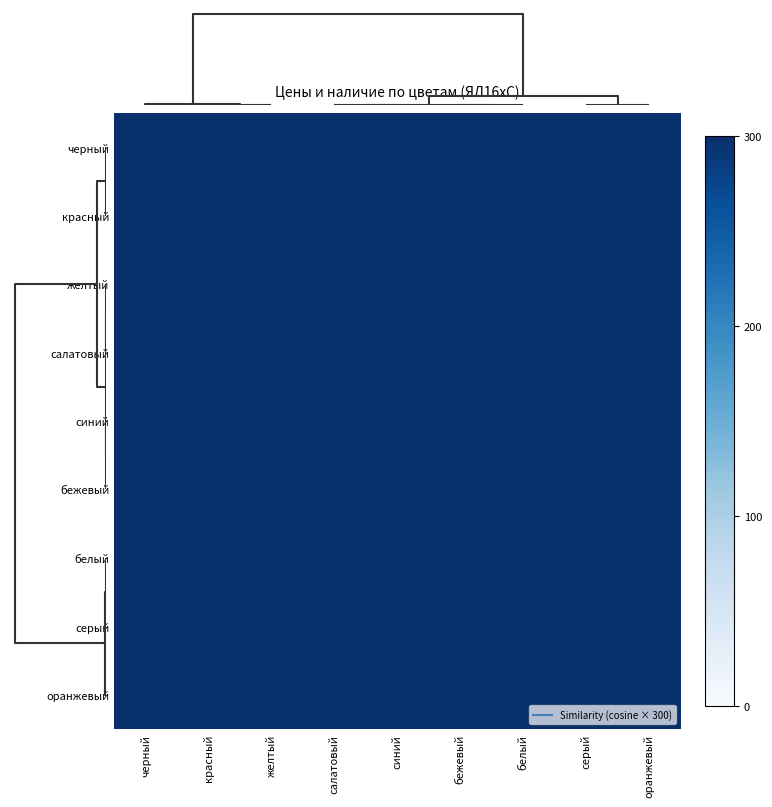

Reading left to right, transcribe all the data shown in this chart.

черный: черный=300.0	красный=300.0	желтый=300.0	салатовый=300.0	синий=300.0	бежевый=300.0	белый=300.0	серый=300.0	оранжевый=300.0
красный: черный=300.0	красный=300.0	желтый=300.0	салатовый=300.0	синий=300.0	бежевый=300.0	белый=300.0	серый=300.0	оранжевый=300.0
желтый: черный=300.0	красный=300.0	желтый=300.0	салатовый=300.0	синий=300.0	бежевый=300.0	белый=300.0	серый=300.0	оранжевый=300.0
салатовый: черный=300.0	красный=300.0	желтый=300.0	салатовый=300.0	синий=300.0	бежевый=300.0	белый=300.0	серый=300.0	оранжевый=300.0
синий: черный=300.0	красный=300.0	желтый=300.0	салатовый=300.0	синий=300.0	бежевый=300.0	белый=300.0	серый=300.0	оранжевый=300.0
бежевый: черный=300.0	красный=300.0	желтый=300.0	салатовый=300.0	синий=300.0	бежевый=300.0	белый=300.0	серый=300.0	оранжевый=300.0
белый: черный=300.0	красный=300.0	желтый=300.0	салатовый=300.0	синий=300.0	бежевый=300.0	белый=300.0	серый=300.0	оранжевый=300.0
серый: черный=300.0	красный=300.0	желтый=300.0	салатовый=300.0	синий=300.0	бежевый=300.0	белый=300.0	серый=300.0	оранжевый=300.0
оранжевый: черный=300.0	красный=300.0	желтый=300.0	салатовый=300.0	синий=300.0	бежевый=300.0	белый=300.0	серый=300.0	оранжевый=300.0